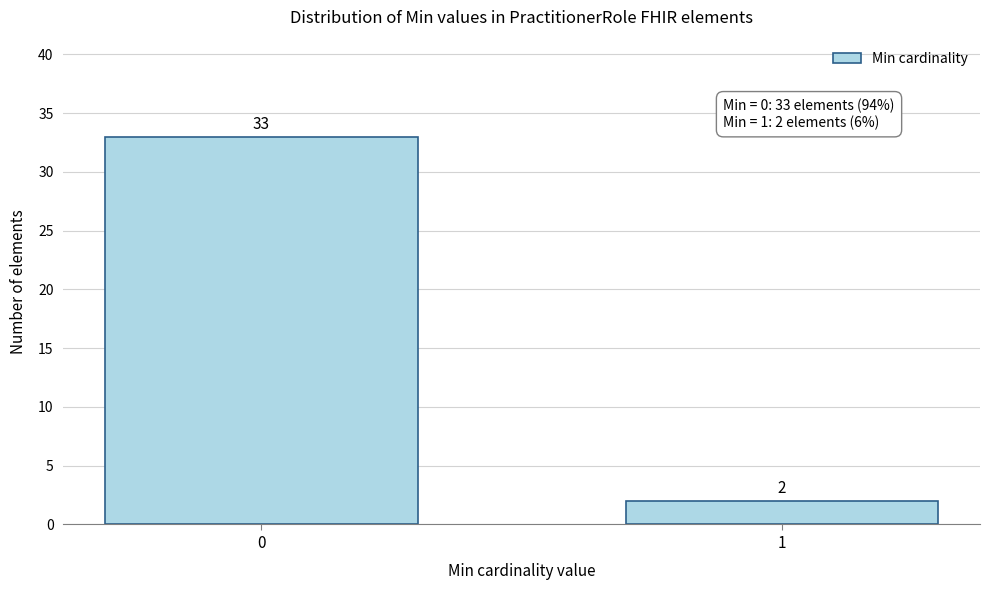

Reading left to right, list all the values displayed in this chart.

33	2